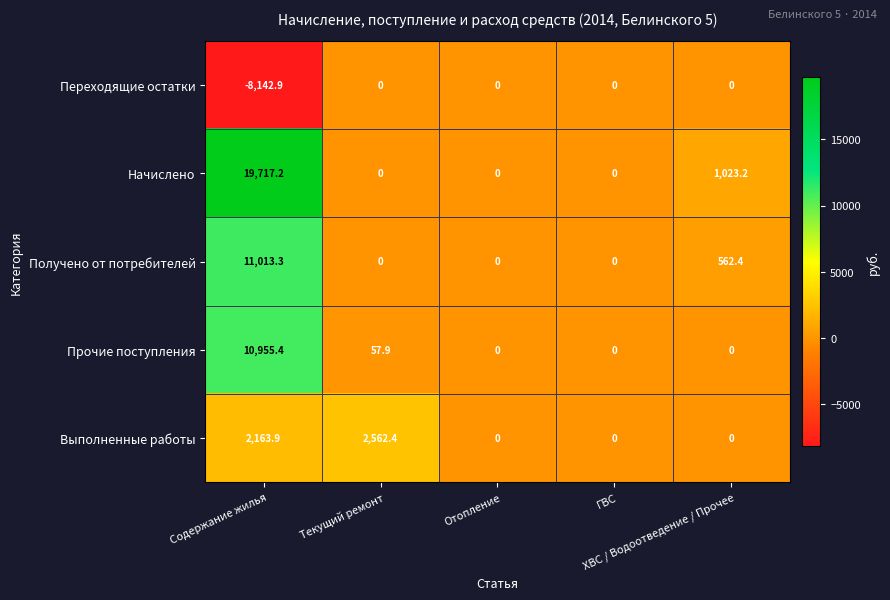

How many distinct data groups are displayed?

5